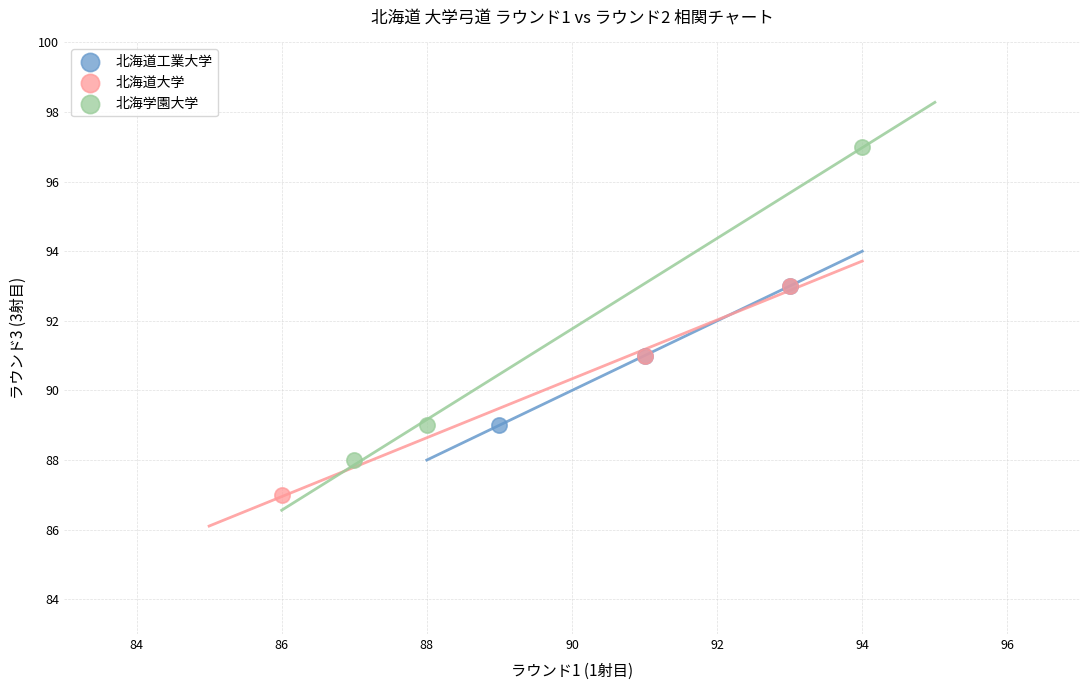

Which series reaches the maximum Y coordinate?

北海学園大学